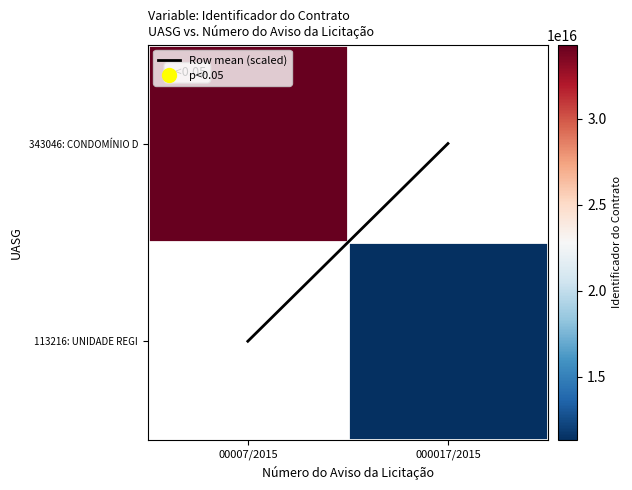

At how many categories does at least one series exceed 29137917962067908?

1